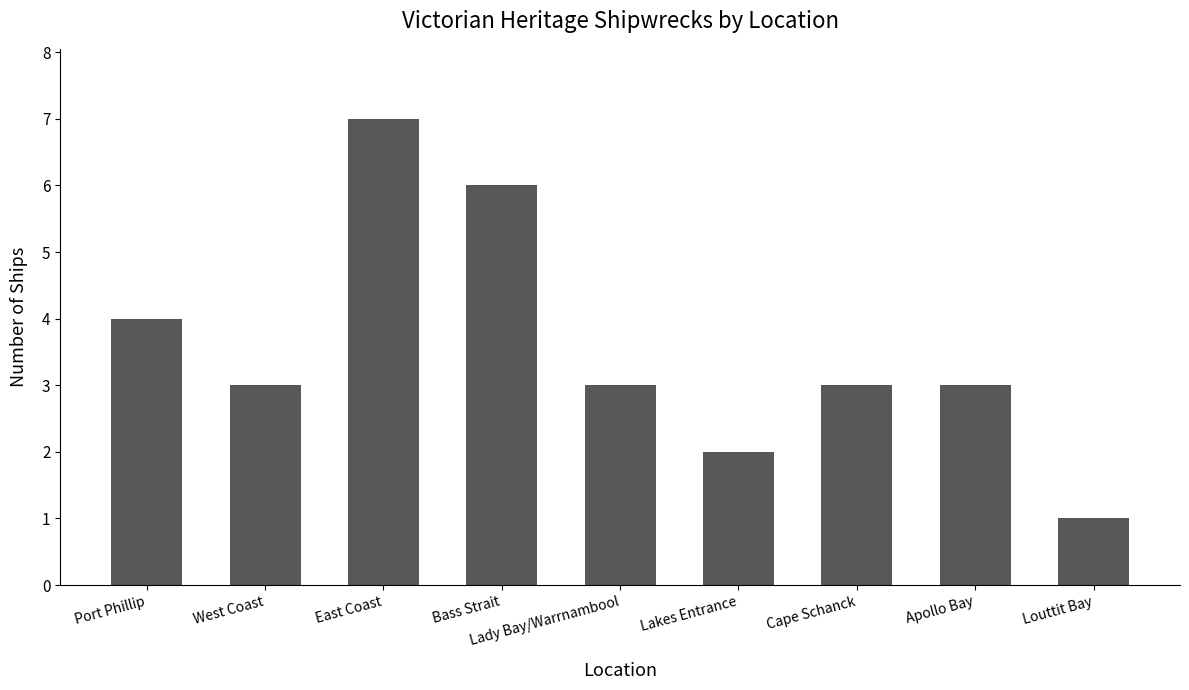

Is it true that the value at Lakes Entrance is 1?

False